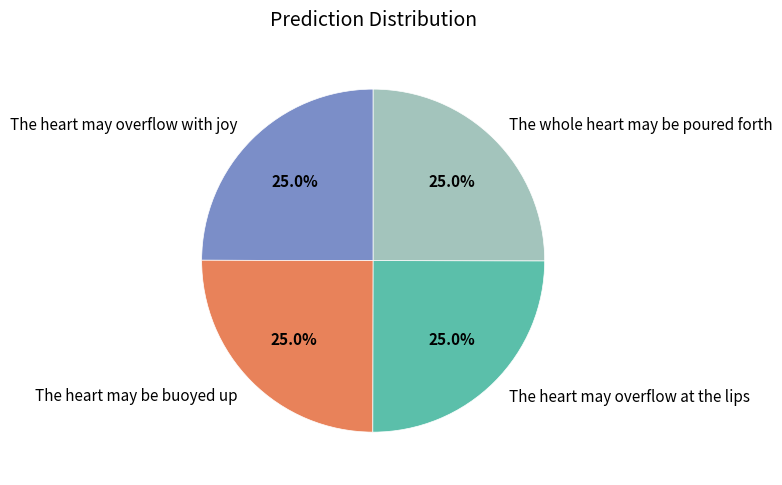

How much of the chart is everything except The heart may overflow at the lips?

75.0%